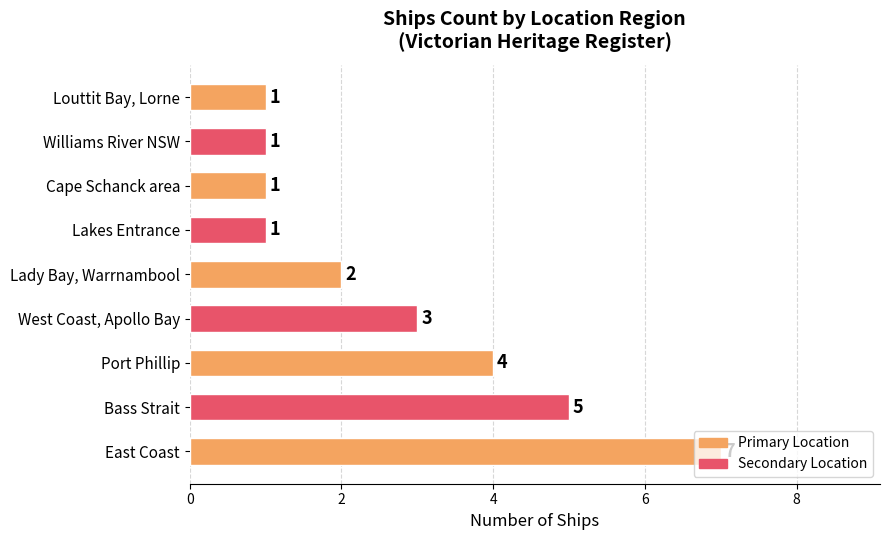

What is the ratio of the value at West Coast, Apollo Bay to the value at East Coast?

0.4